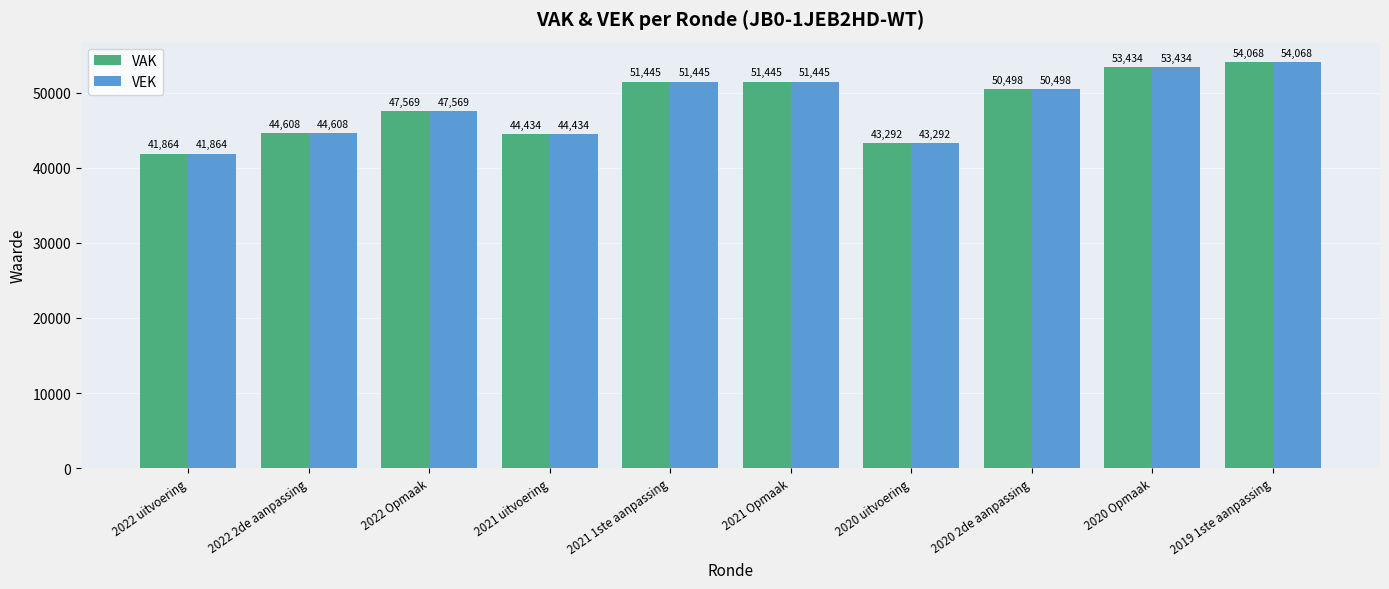

Which category has the highest value across all series?

2019 1ste aanpassing